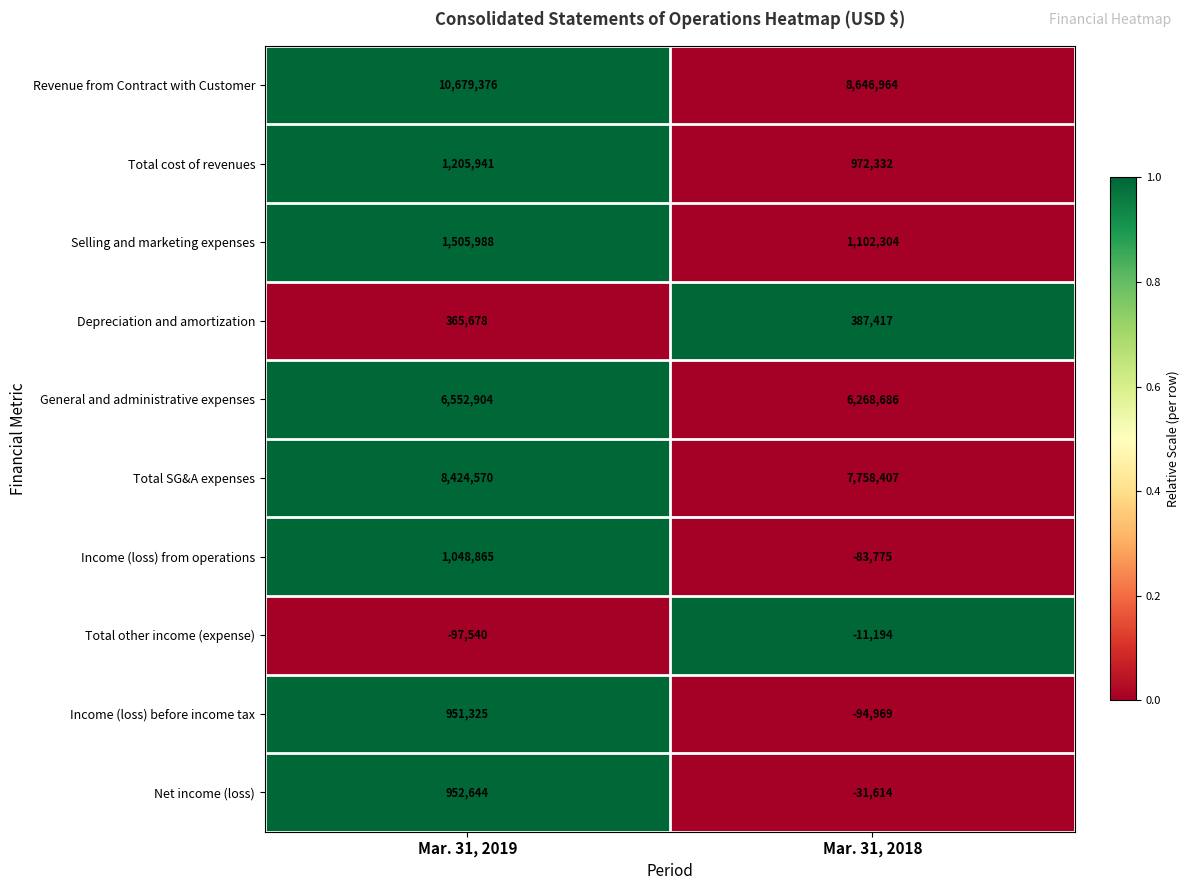

At which category does the chart reach its peak across all series?

Mar. 31, 2019